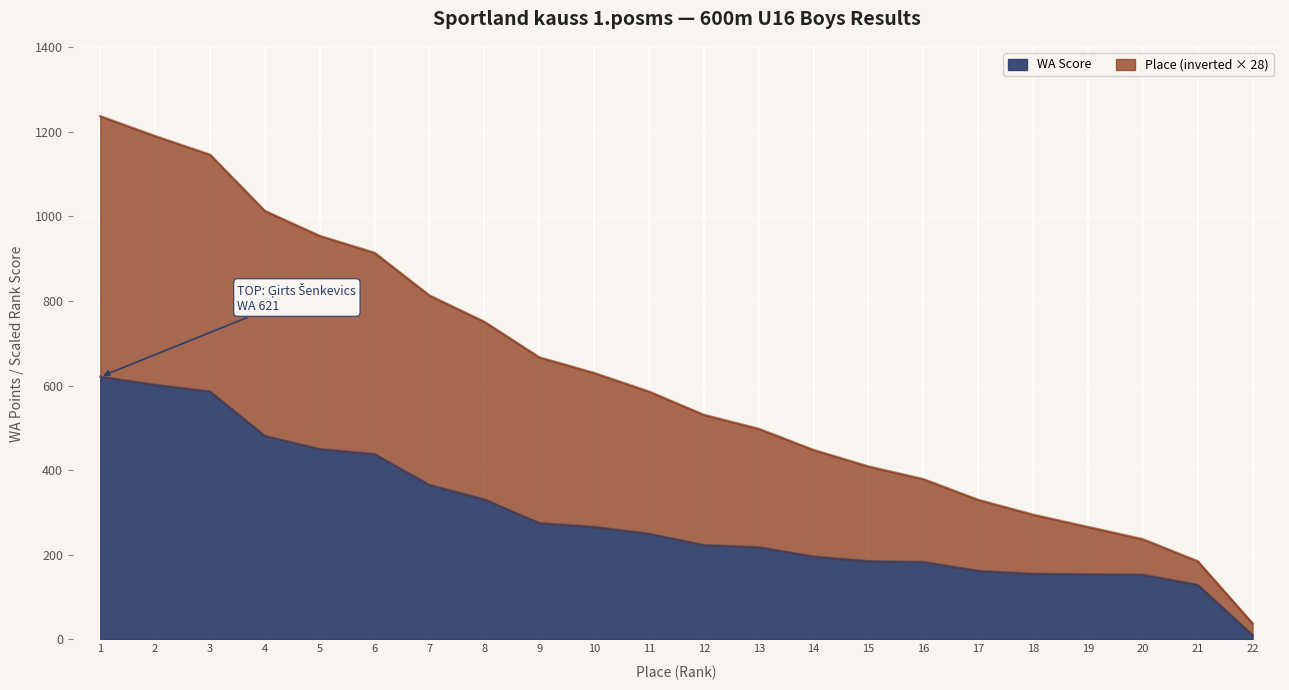

What is the average value of the WA Score series?

292